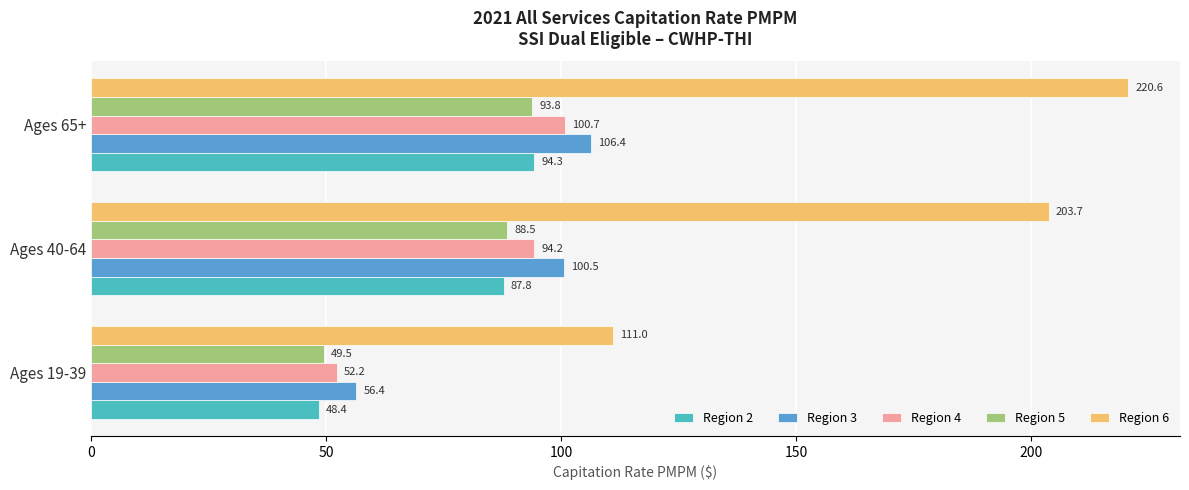

Between Ages 40-64 and Ages 65+, which series saw the biggest shift?

Region 6